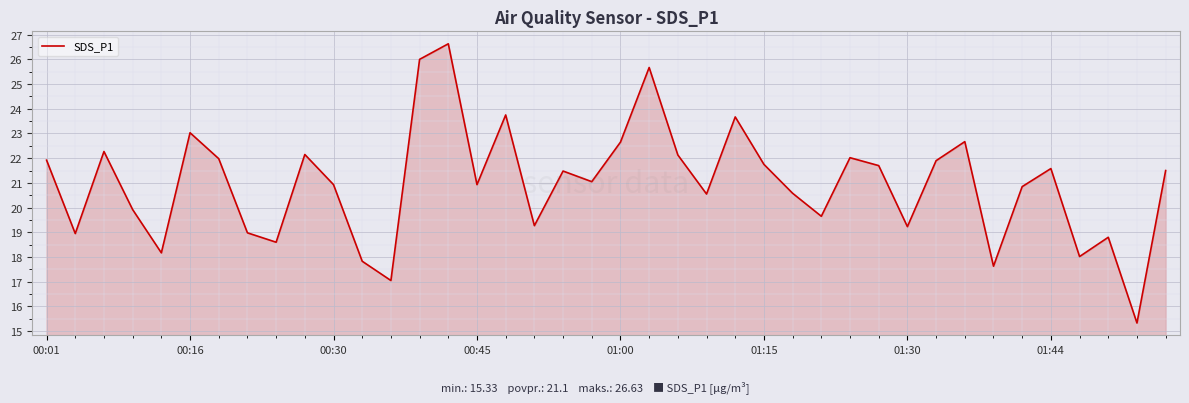

How many interior local peaks (higher than both neighbors) does the data have?

12